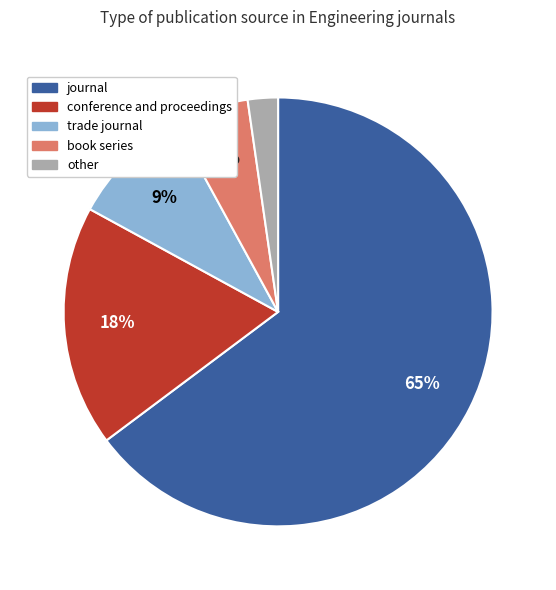

What is the largest slice in the pie chart?

journal